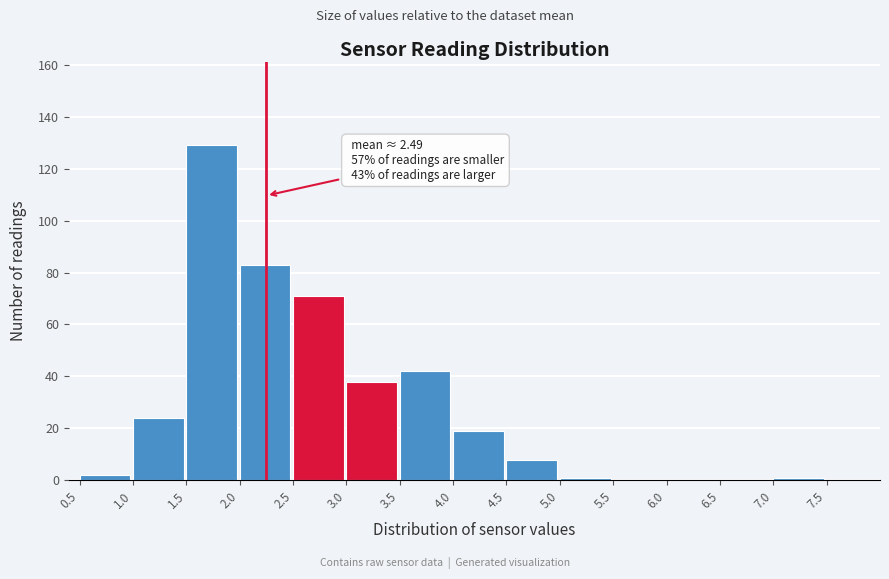

Which range on the x-axis has the tallest bar?

1.5 to 2.0